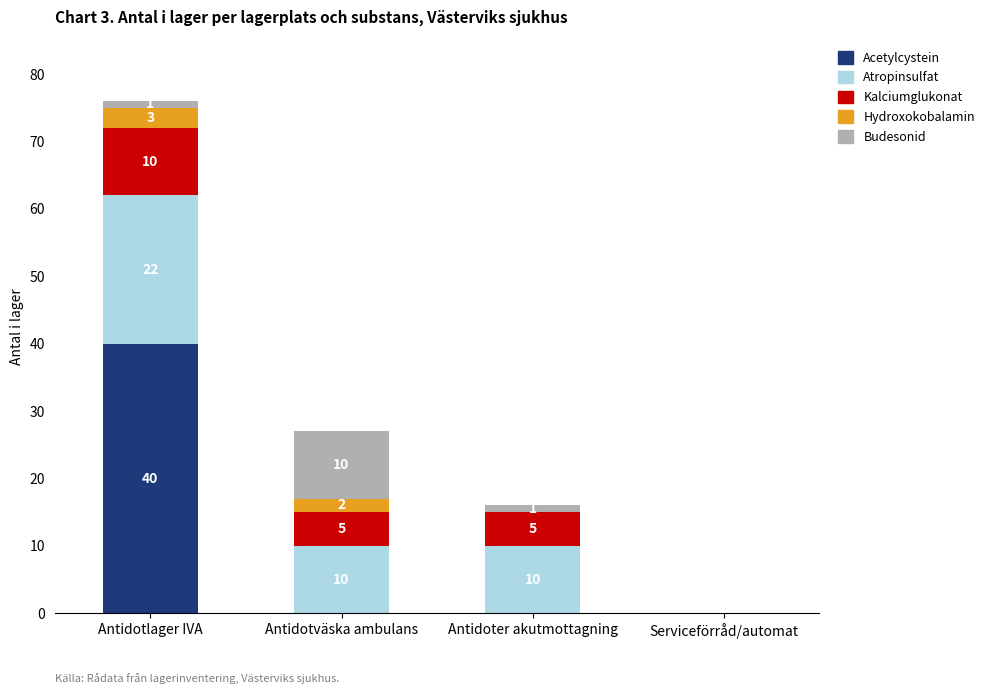

At which label does Acetylcystein reach its peak?

Antidotlager IVA